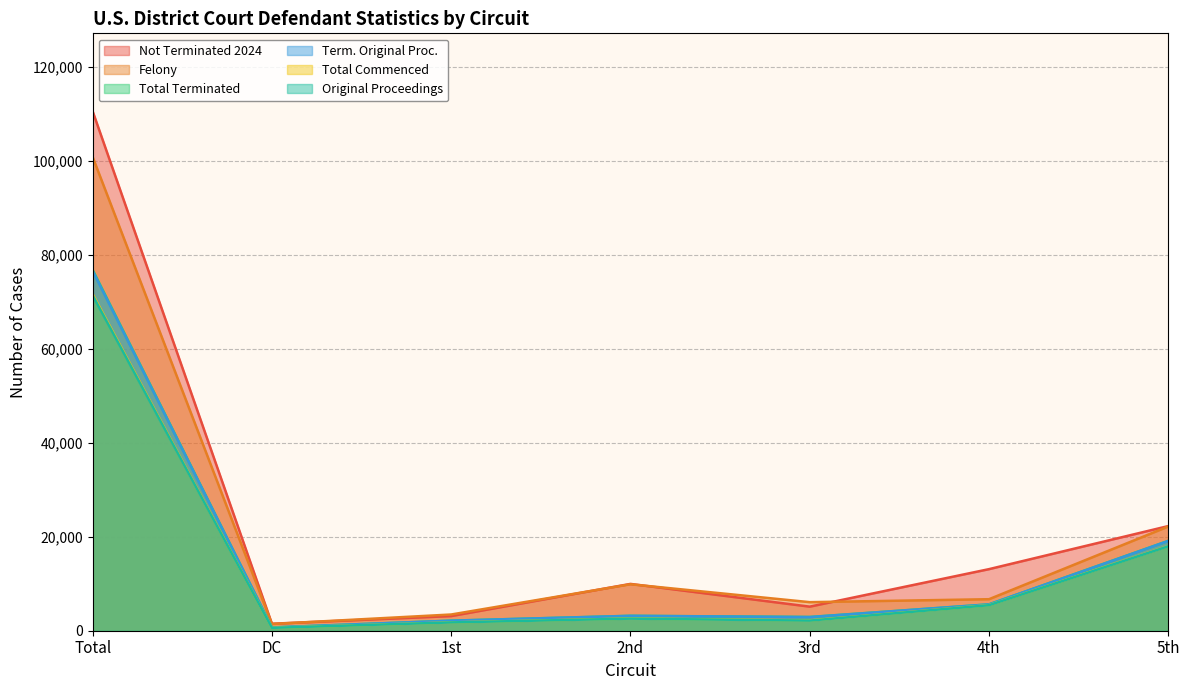

At how many categories does at least one series exceed 48681?

1